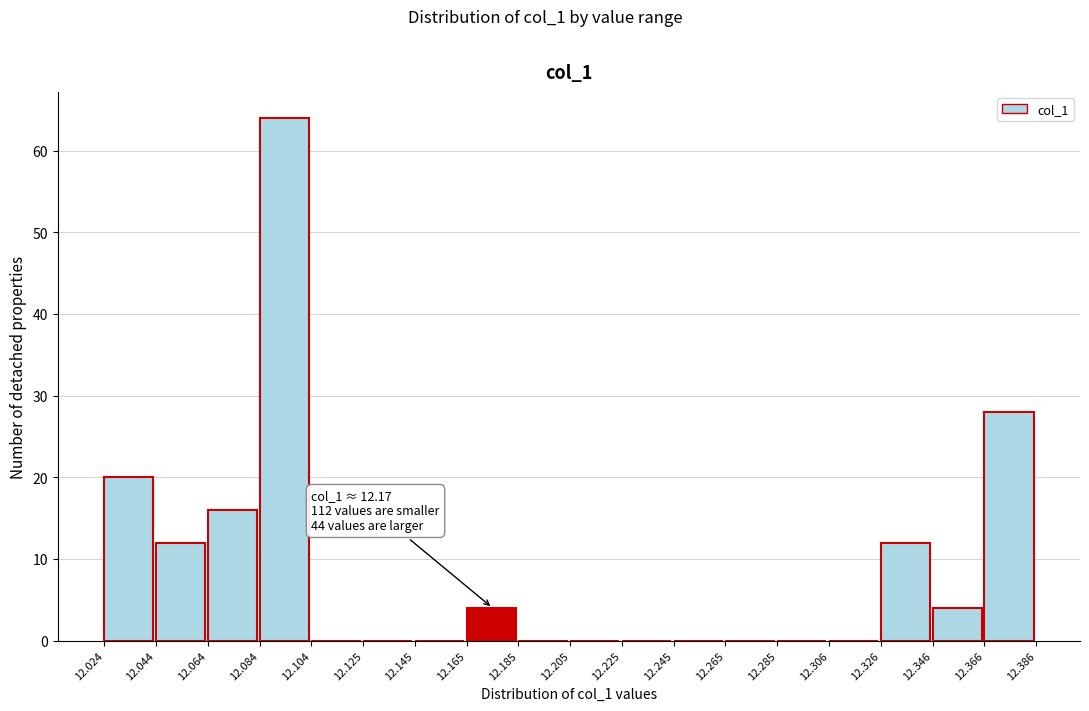

Which range on the x-axis has the tallest bar?

12.084 to 12.104